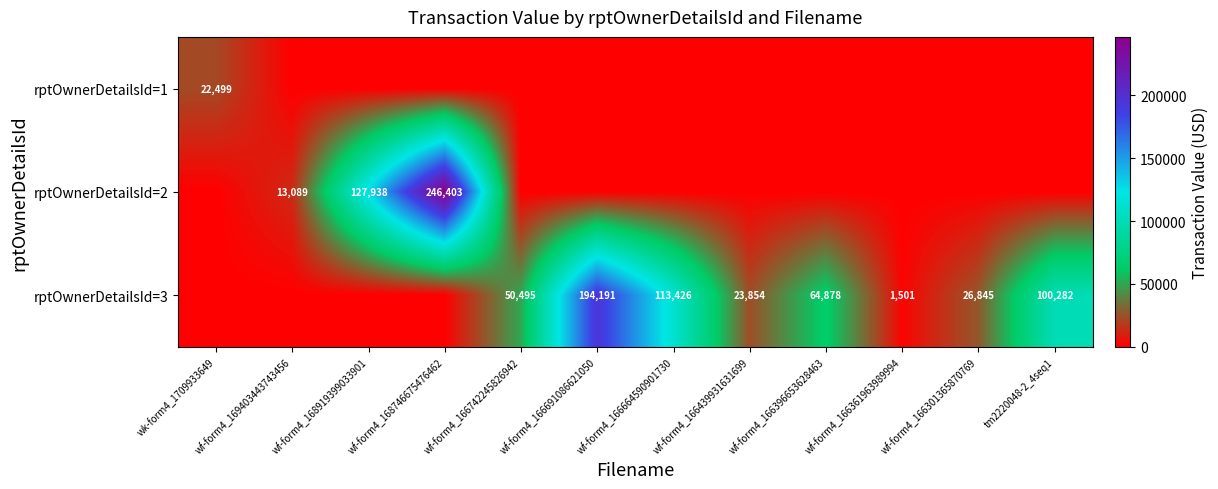

Is it true that rptOwnerDetailsId=3 equals 64878 at wf-form4_166396653628463?

True